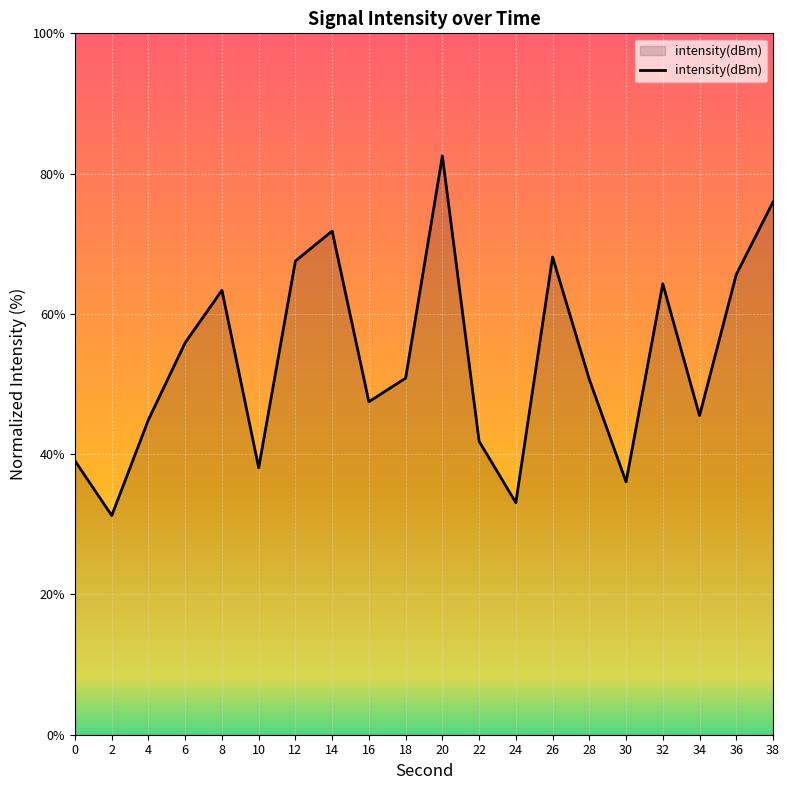

What is the smallest value displayed?

31.2